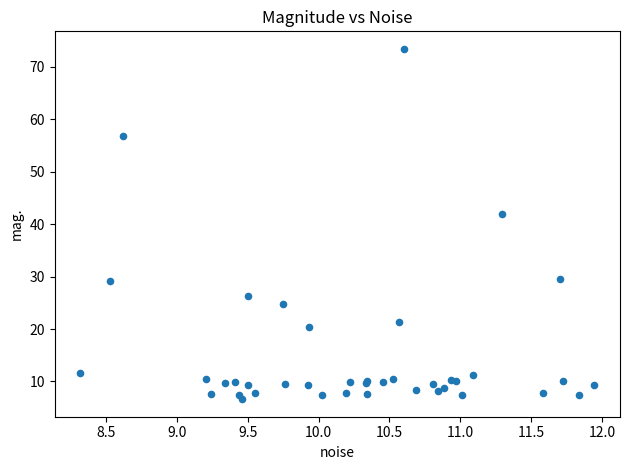

What Y value in the scatter plot is closest to 40?

41.9